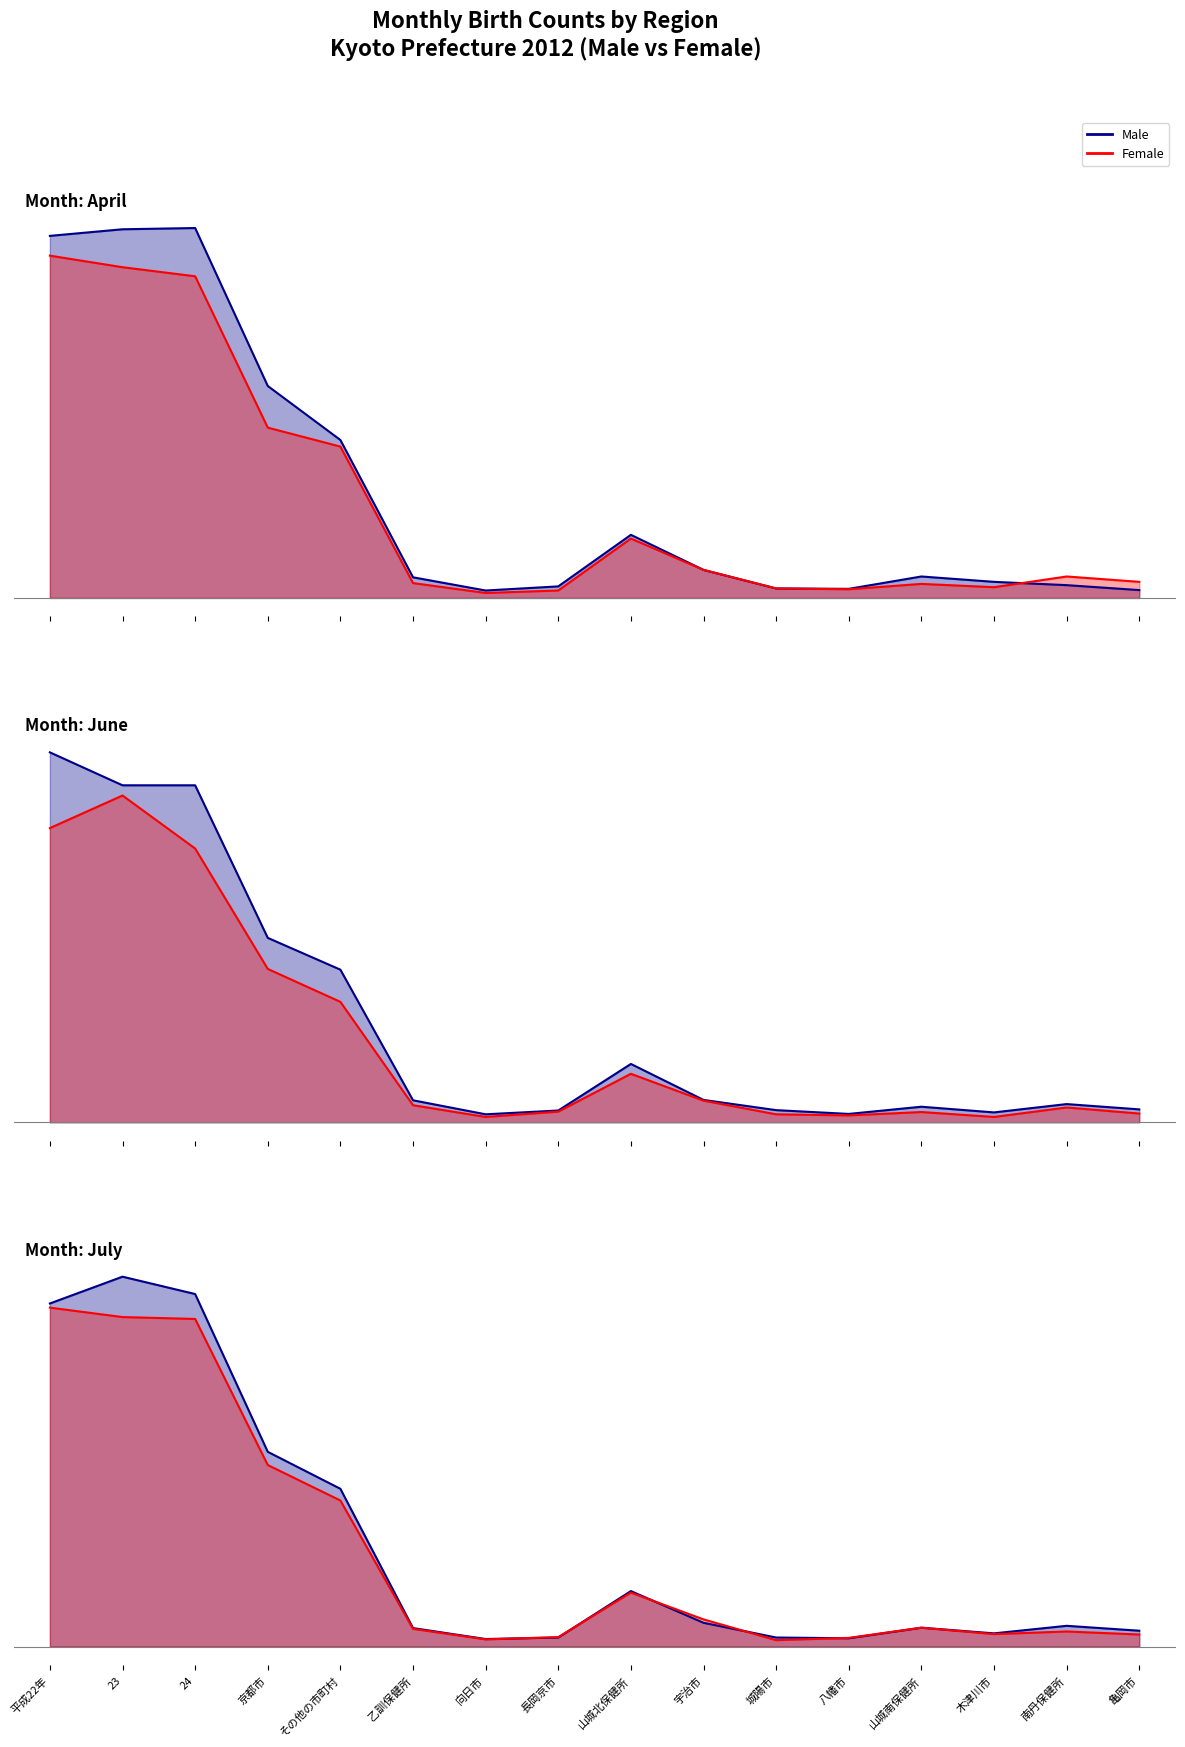

How many lines are shown in the chart?

6